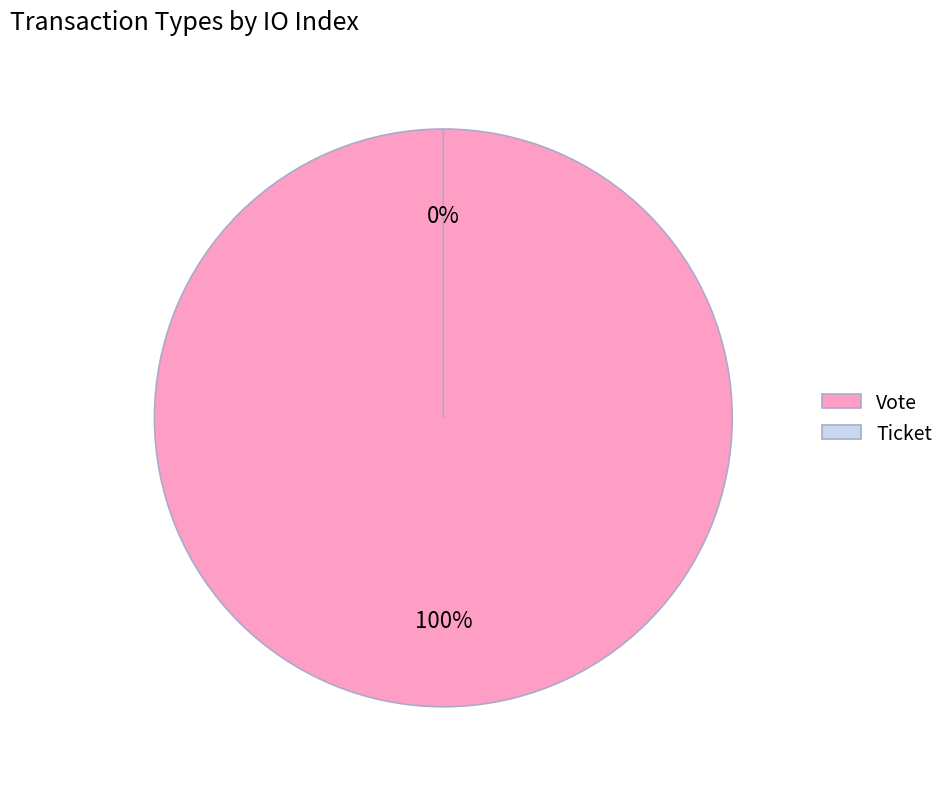

Is there a majority slice in this chart?

Yes